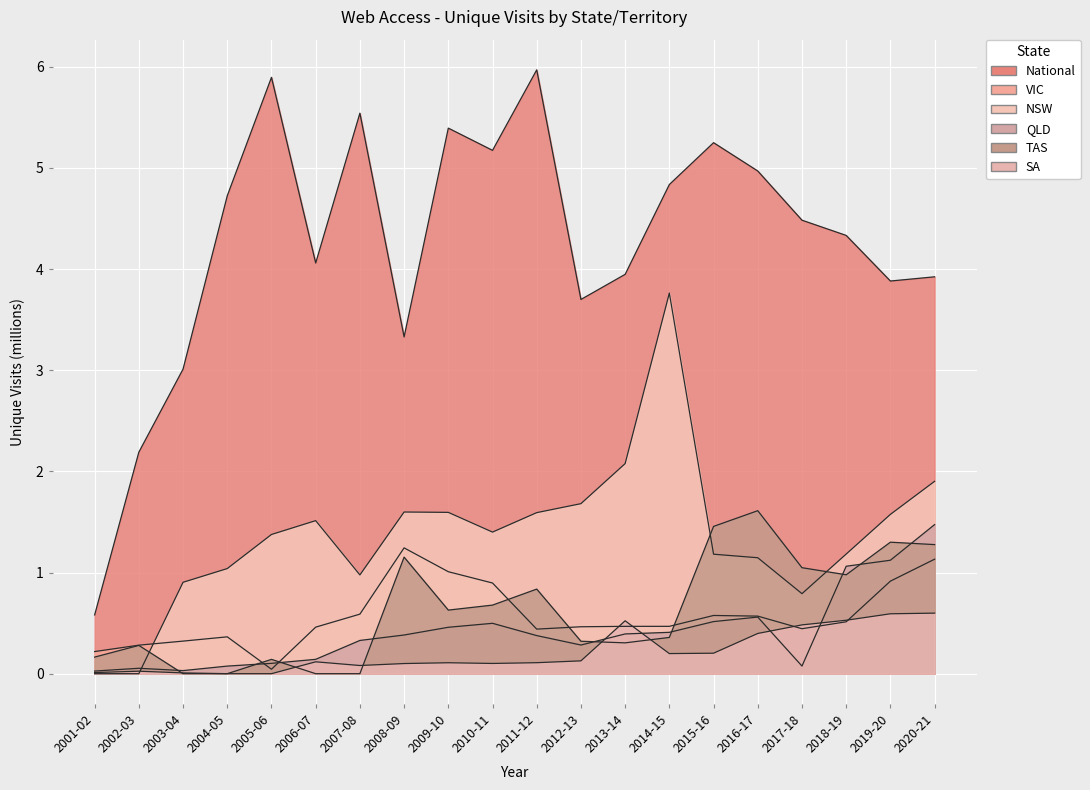

What is the maximum value shown in the chart?

6.0